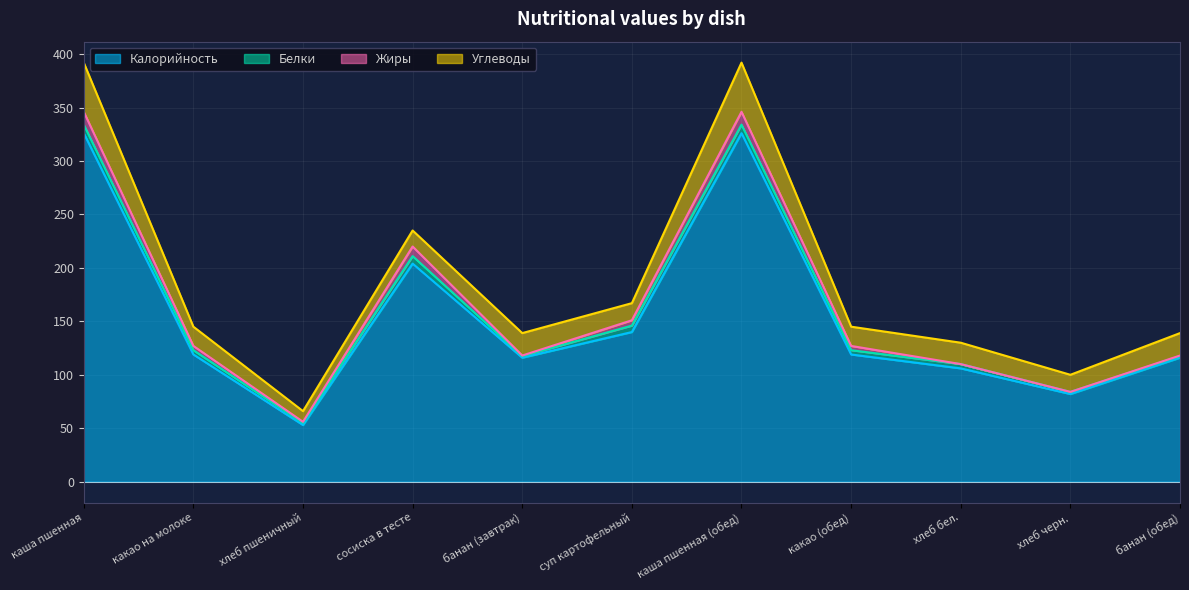

After their last crossing, which series has the higher values: Жиры or Белки?

Жиры